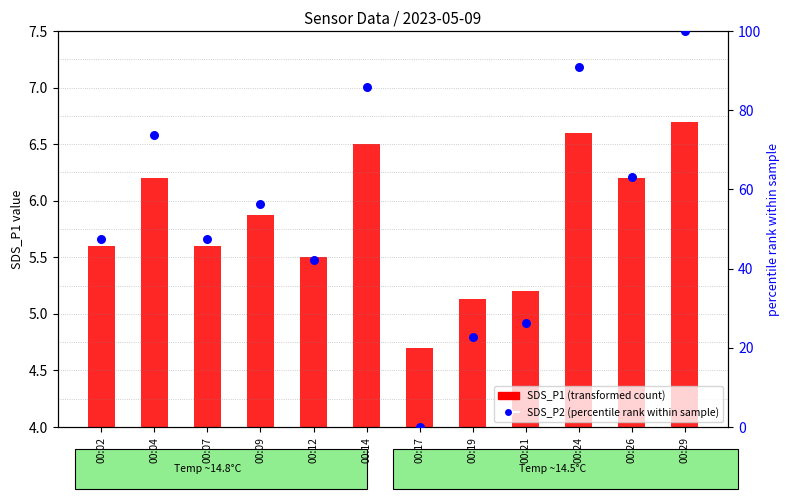

Which series has the widest spread of Y values?

SDS_P2 (percentile rank within sample)